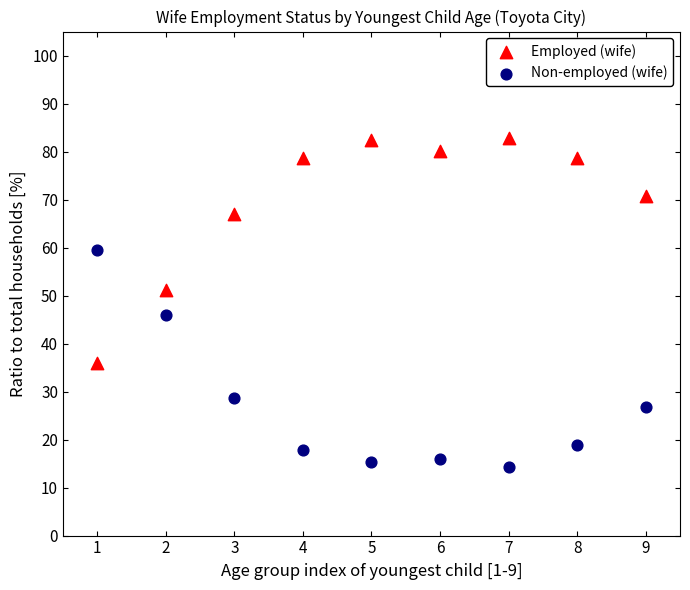

What are all the series names shown in the legend?

Employed (wife), Non-employed (wife)